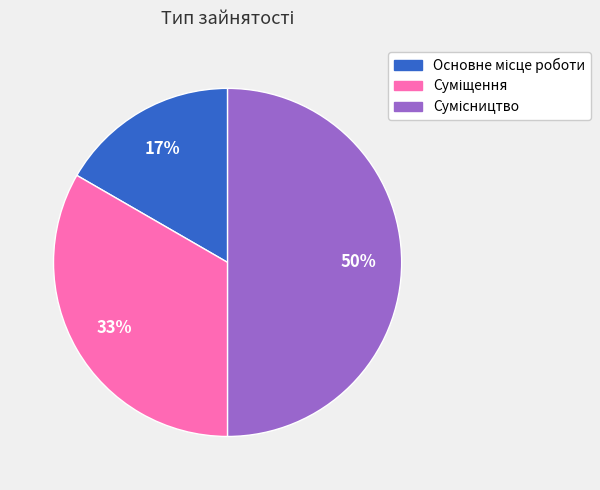

How many slices are in this pie chart?

3